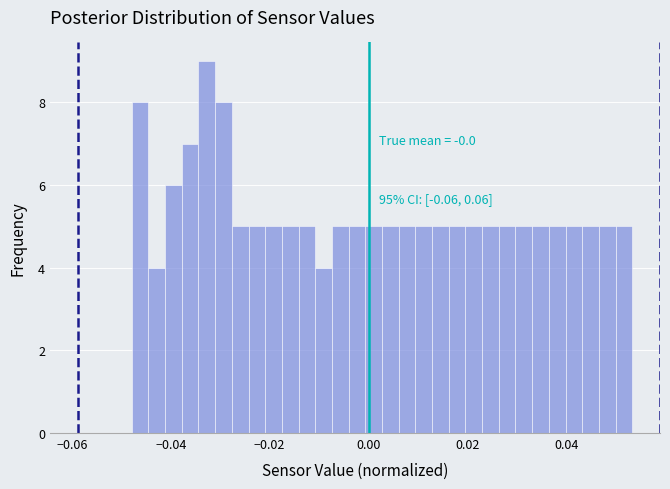

Read against the x-axis, roughly where is the centre of the tallest bar?

-0.032